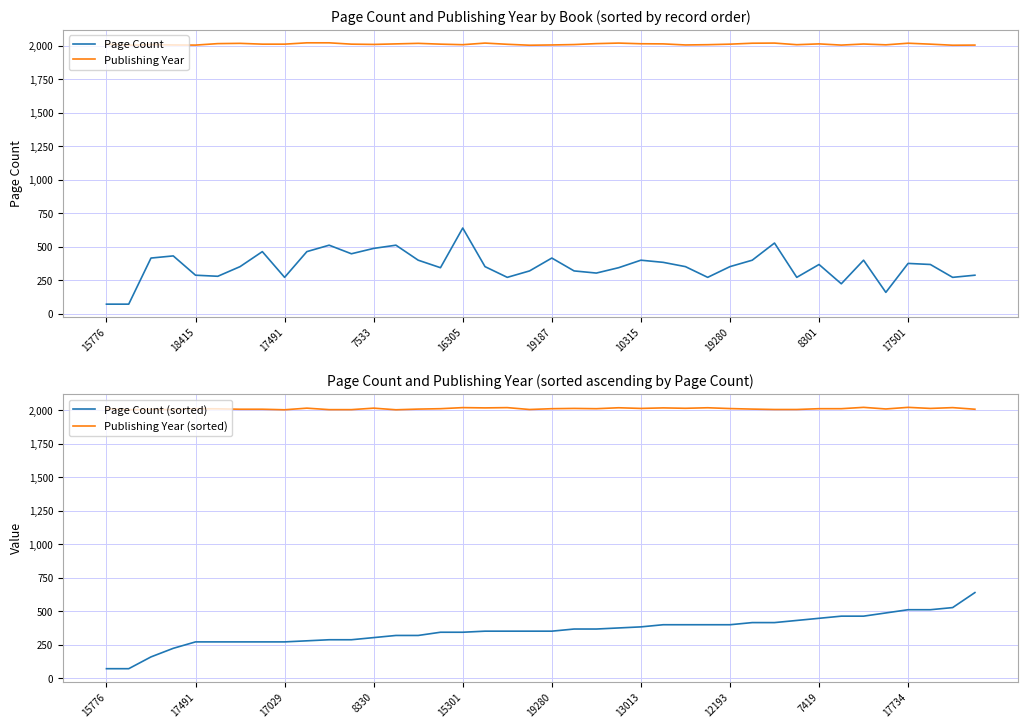

The Publishing Year series shows 2817 at 16305. True or false?

False